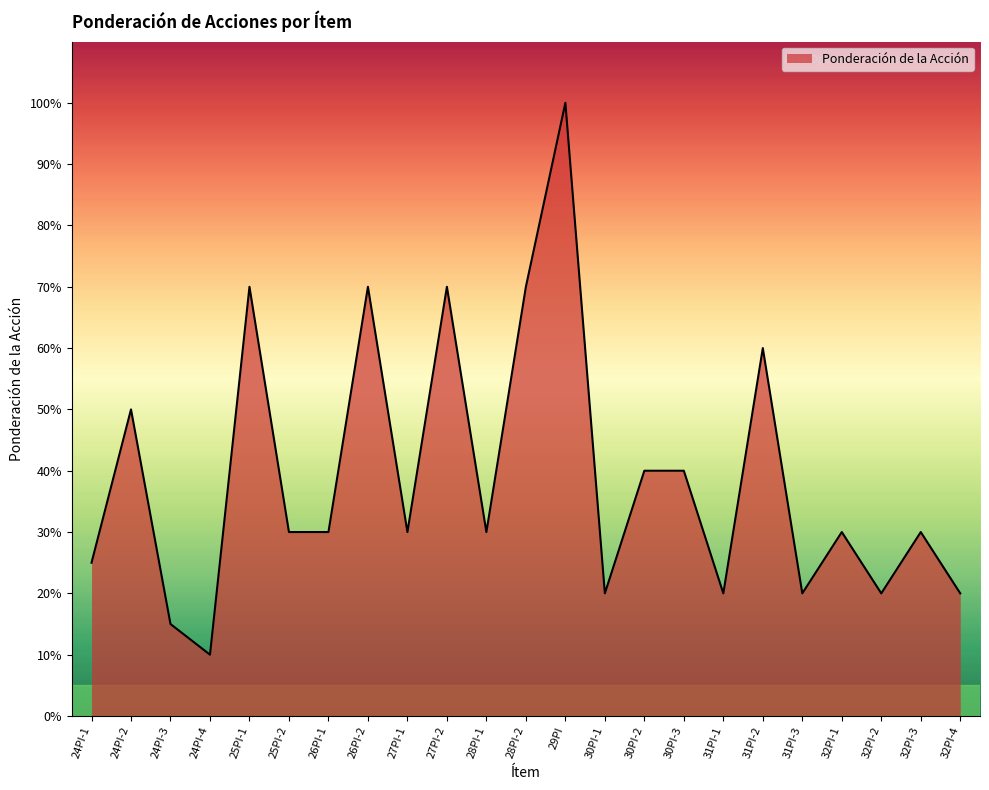

Does the chart display data point markers on the line(s)?

No